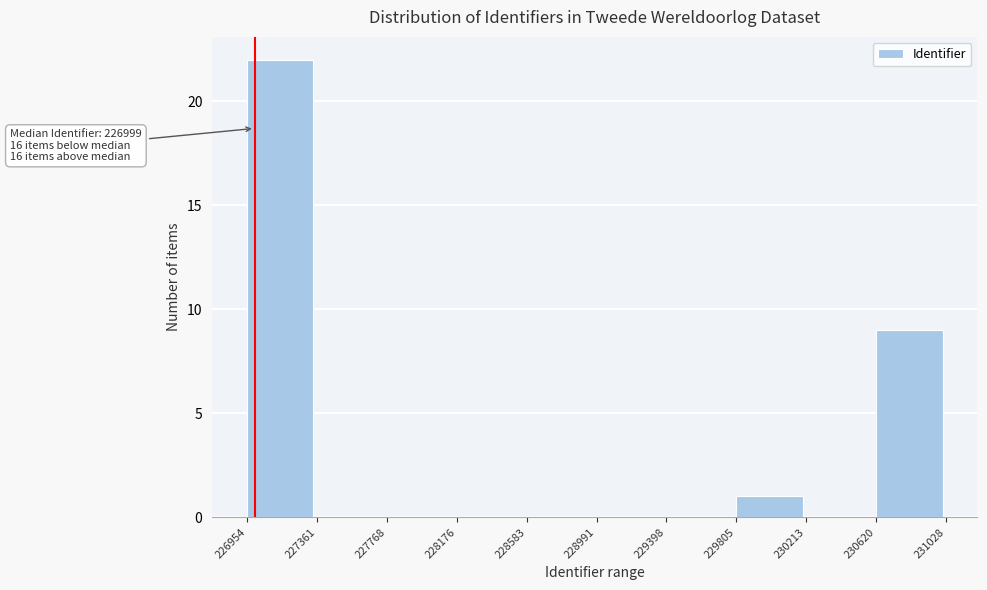

Over which range of the x-axis is the bar tallest?

226954 to 227361